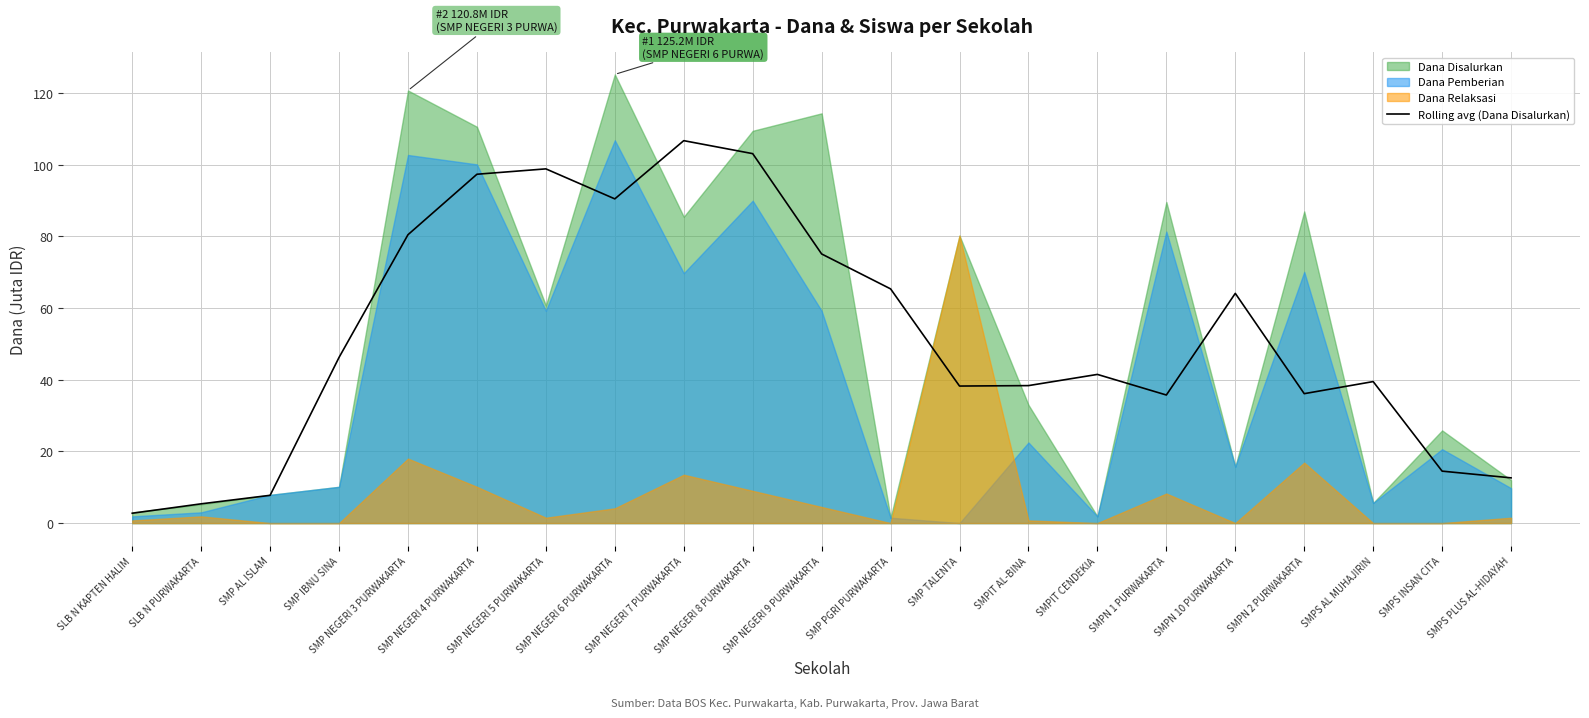

True or false: the data shows 39.5 at SMPS AL MUHAJIRIN.

True